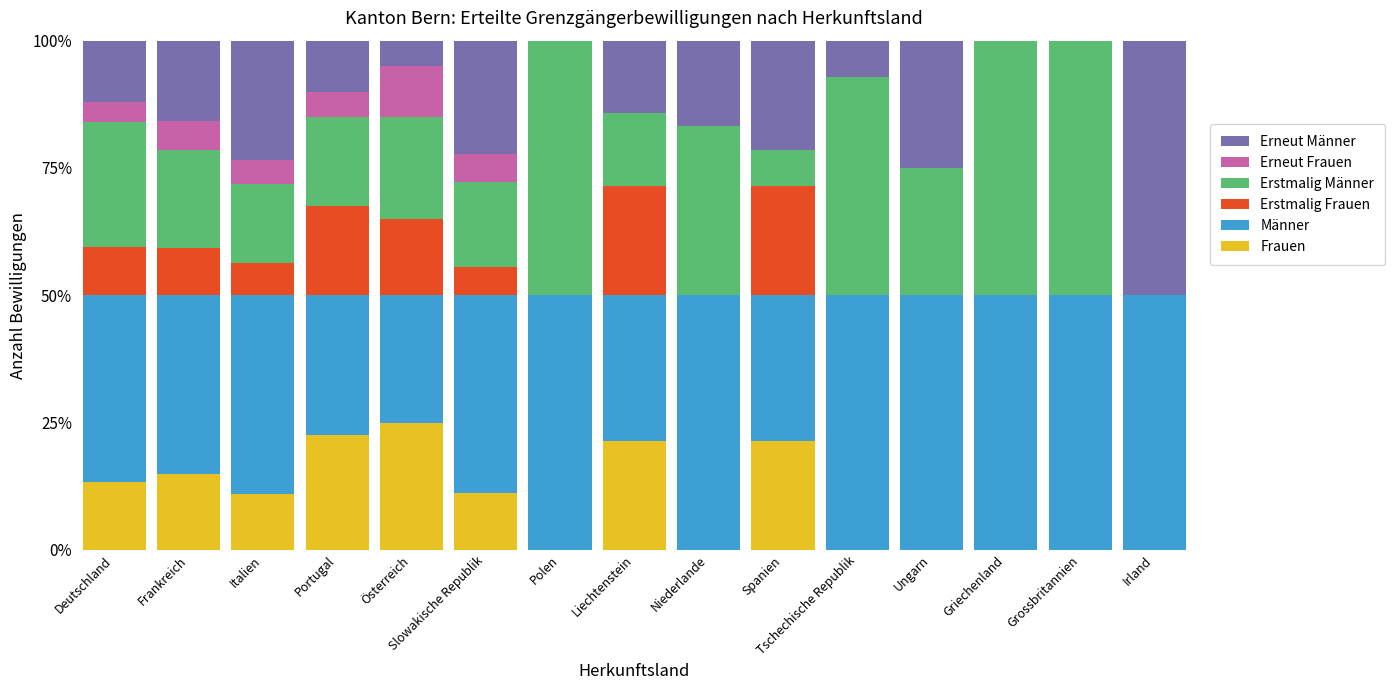

Is it true that Frauen equals 30.8 at Portugal?

False